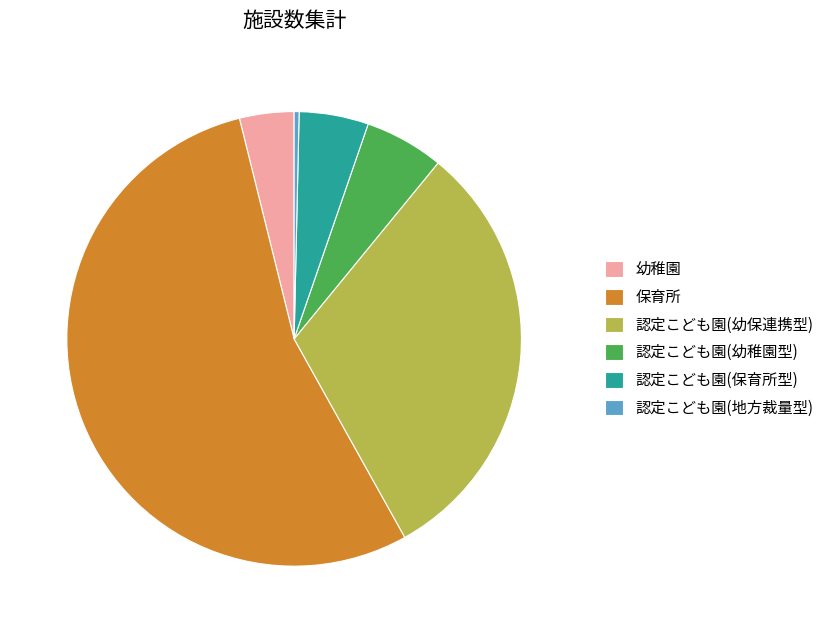

How many slices are in this pie chart?

6